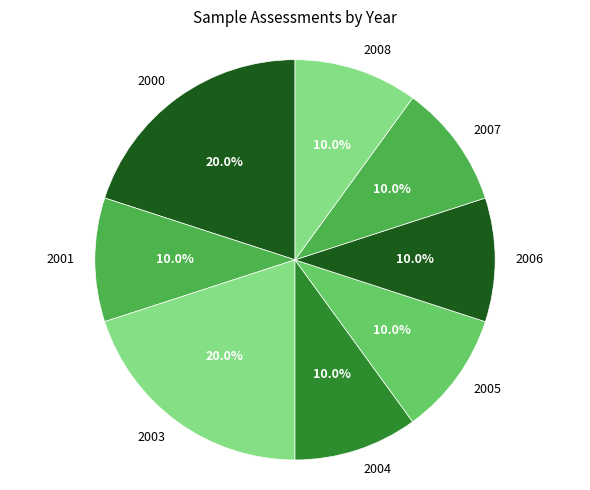

Is there a majority slice in this chart?

No